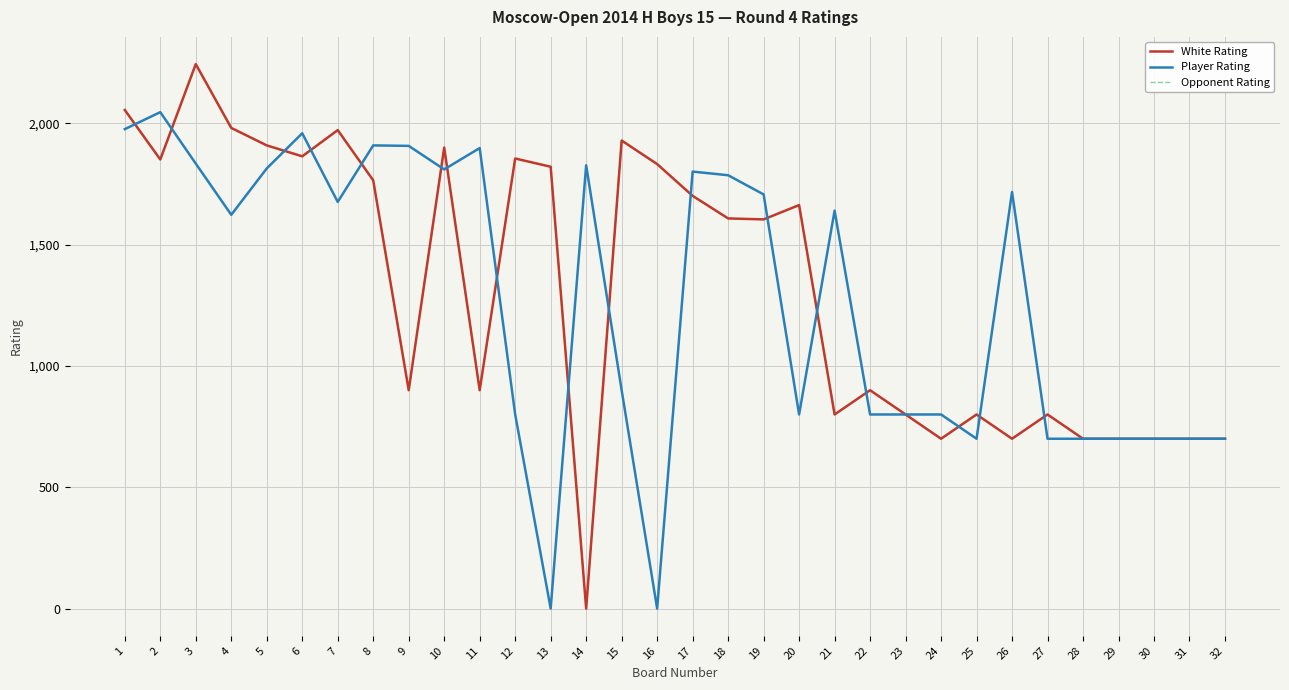

Rank the categories by Opponent Rating value from lowest to highest.

14, 24, 26, 28, 29, 30, 31, 32, 21, 23, 25, 27, 9, 11, 22, 19, 18, 20, 17, 8, 13, 16, 2, 12, 6, 10, 5, 15, 7, 4, 1, 3